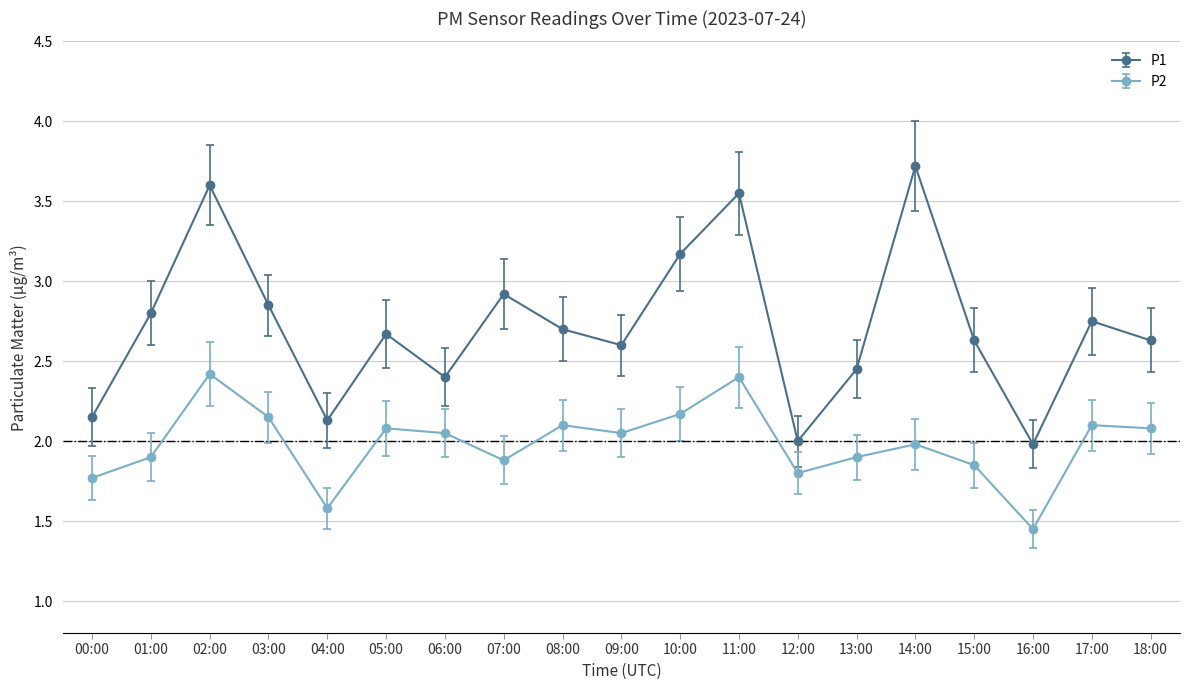

How many distinct data groups are displayed?

2